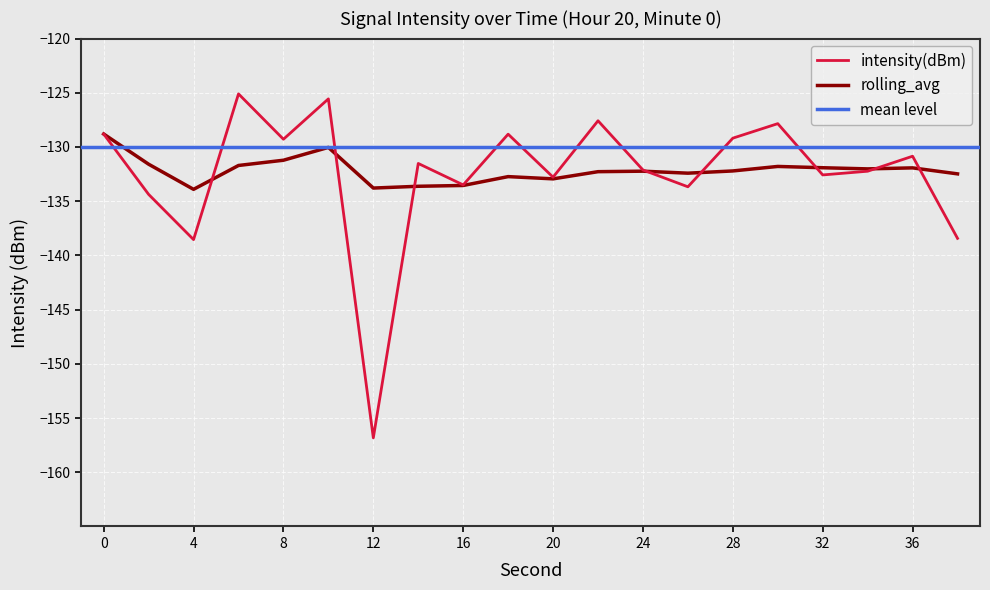

In rolling_avg, how many points are lower than both neighbors (excluding endpoints)?

5